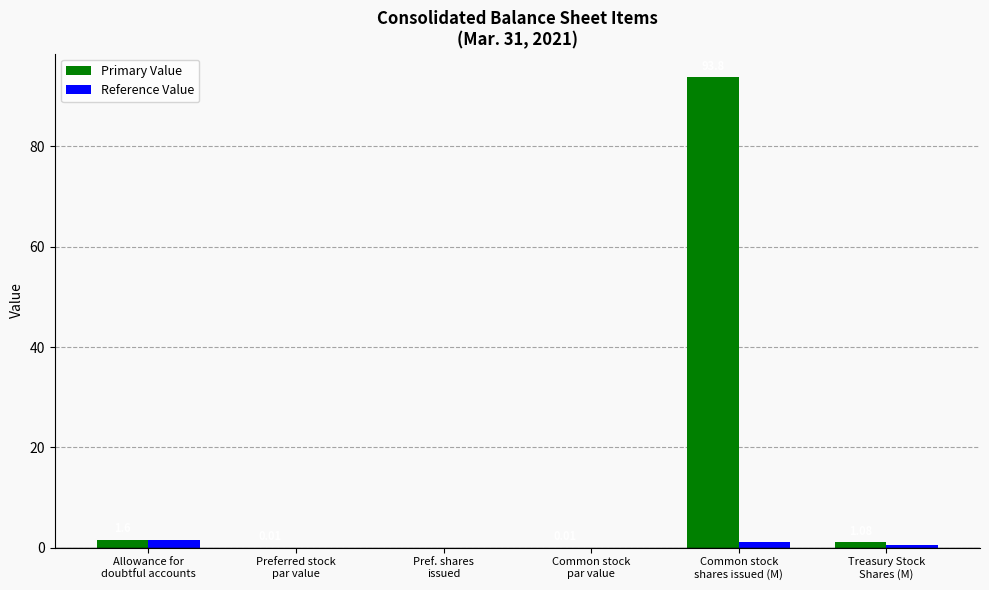

What is the sum of all Primary Value values?

96.5